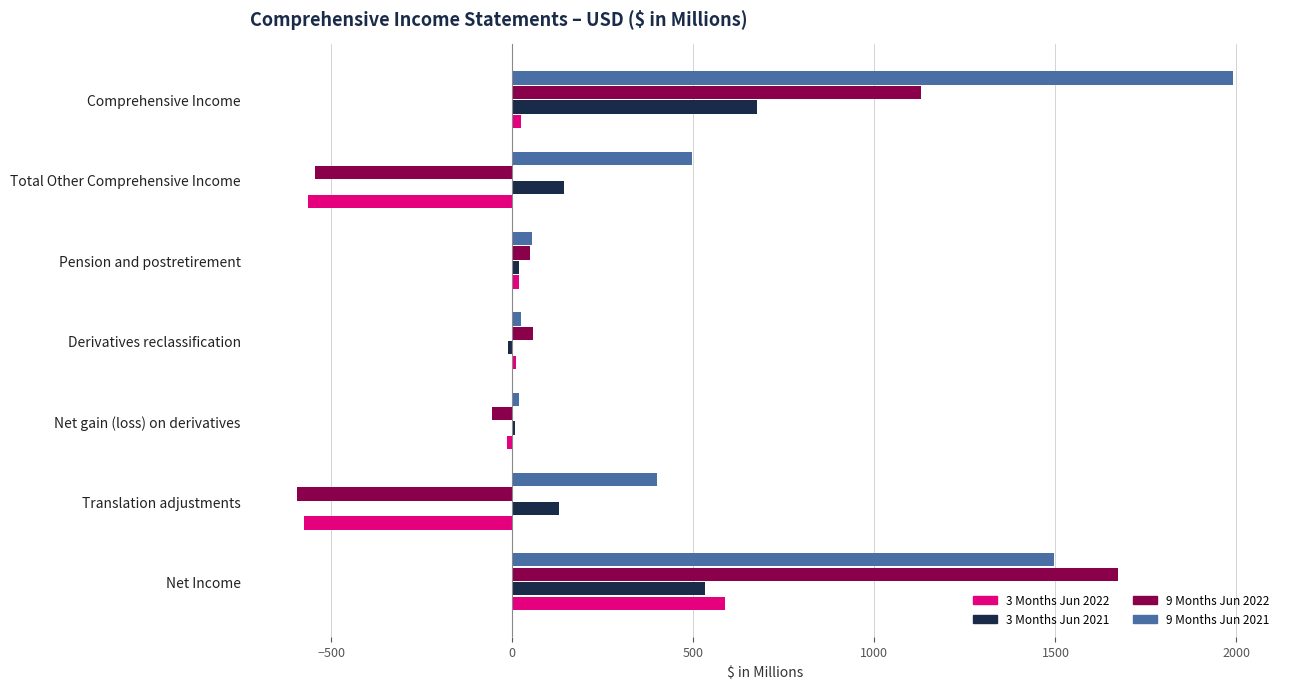

Is the value of 3 Months Jun 2022 at Pension and postretirement greater than the value of 3 Months Jun 2021 at Comprehensive Income?

No